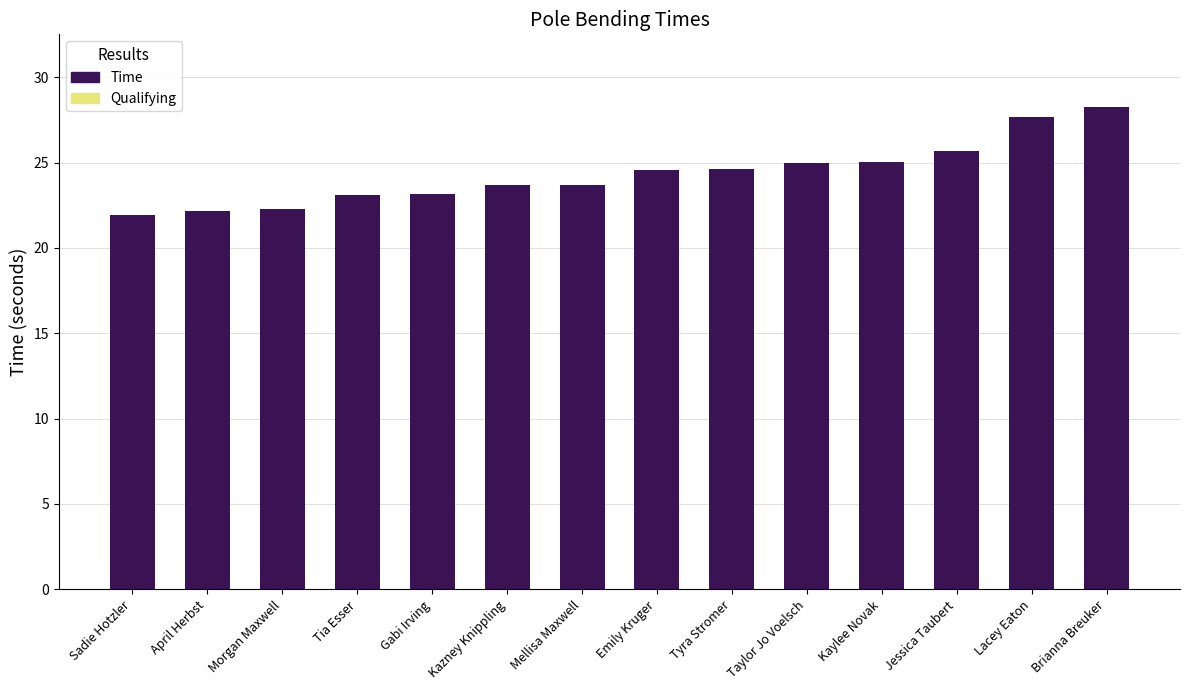

What is the maximum value shown in the chart?

28.3